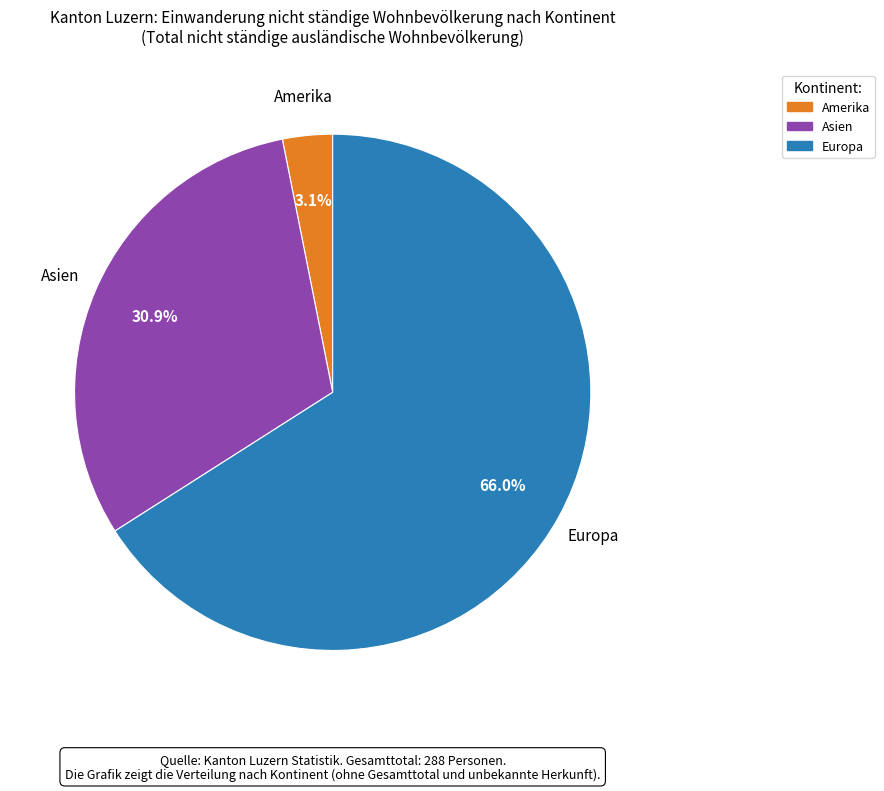

To the nearest percent, what is the average slice percentage?

33%